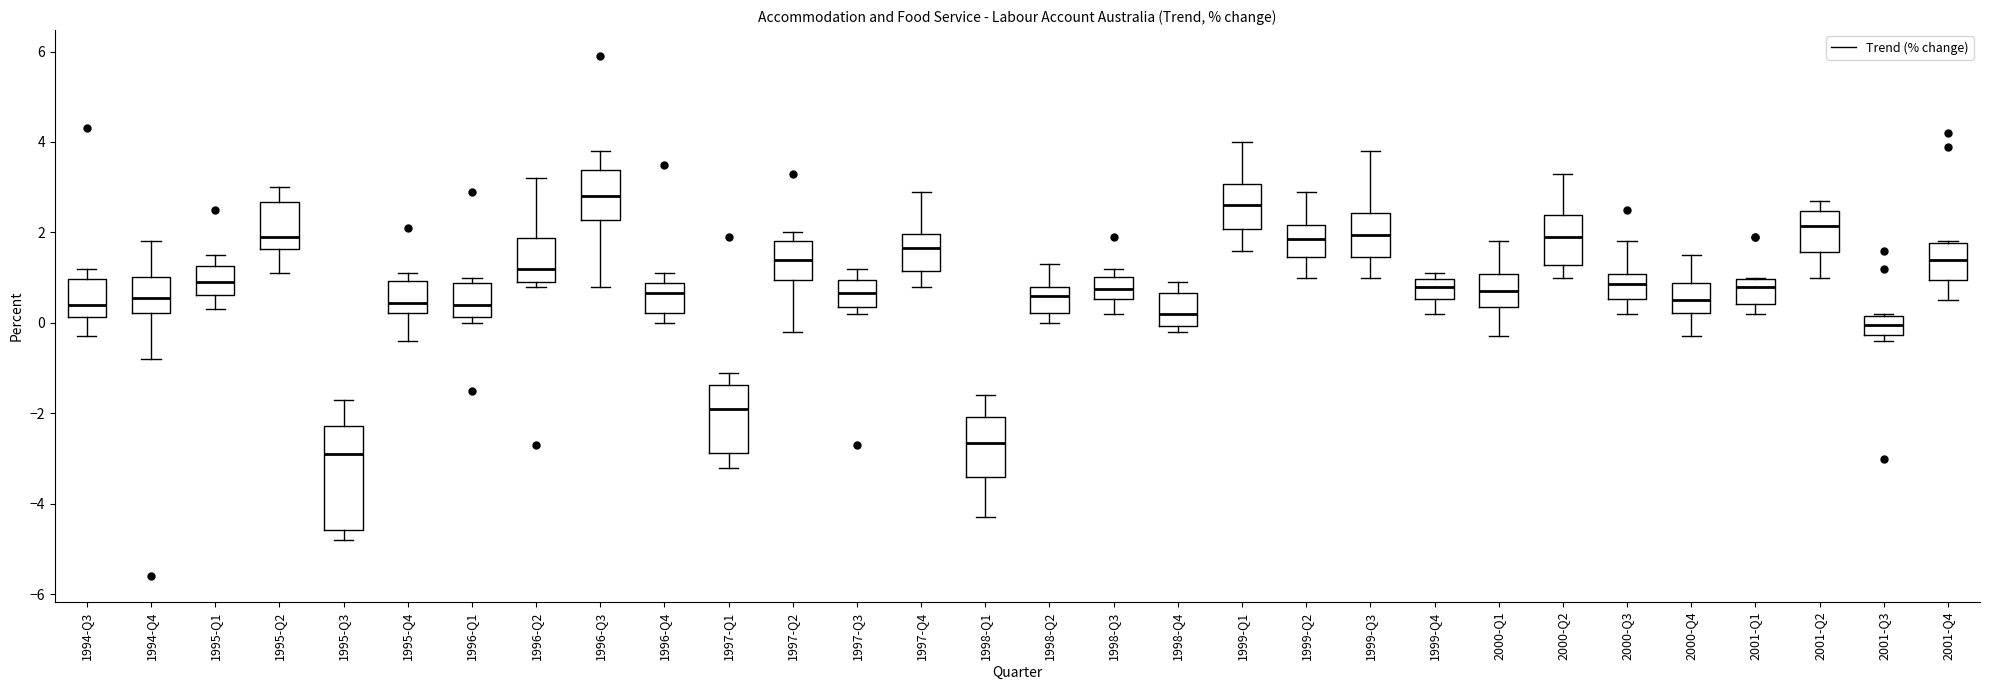

Which box has the lowest median line?

1995-Q3